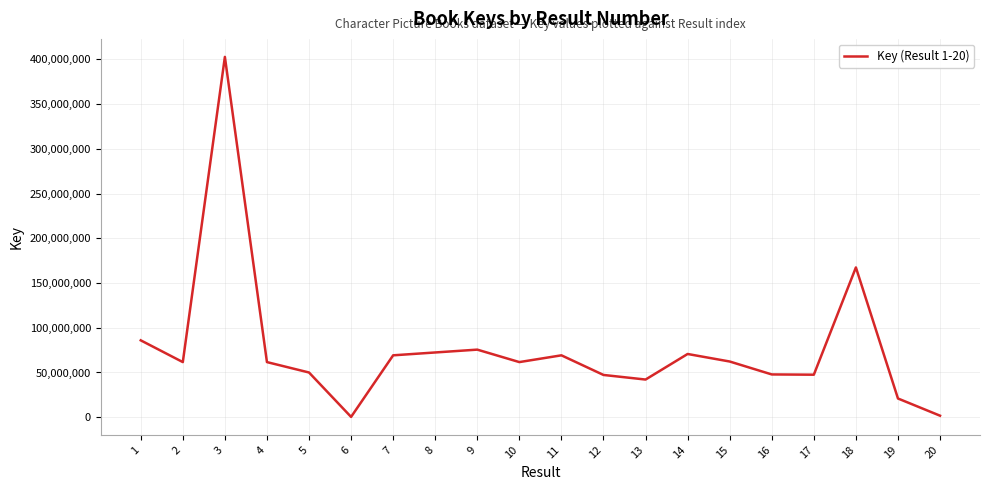

Approximately how many times larger is the value at 17 compared to 7?

0.7